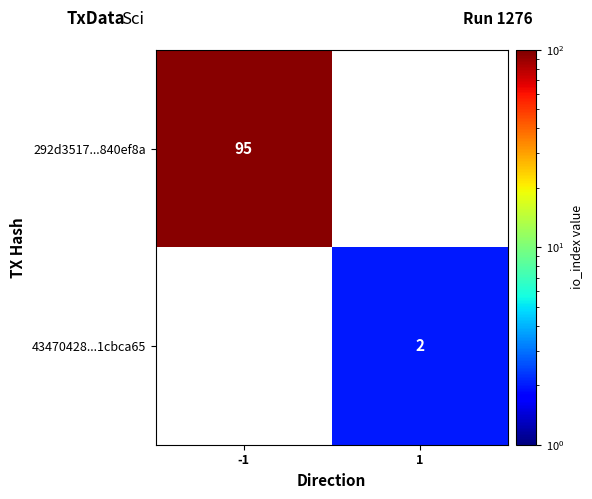

Is it true that 292d3517...840ef8a equals 148 at -1?

False